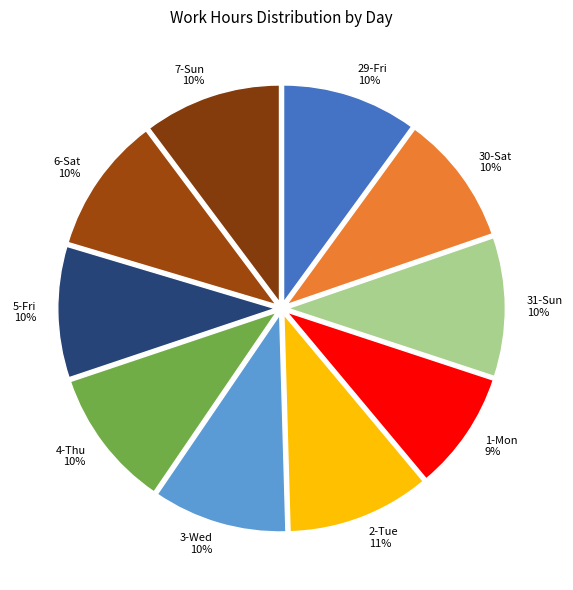

Combined, do 2-Tue and 30-Sat account for over 50%?

No